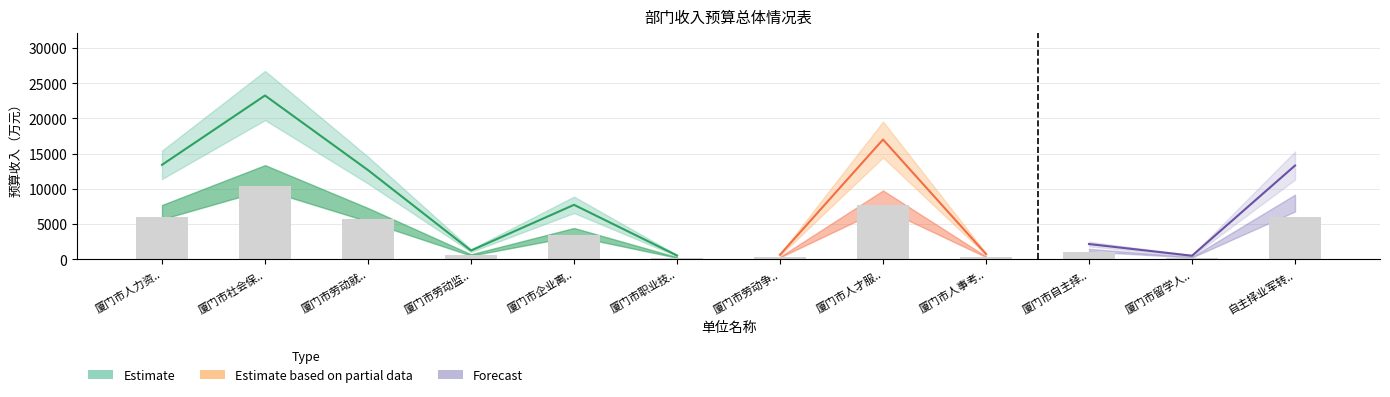

How many groups of bars are there?

12